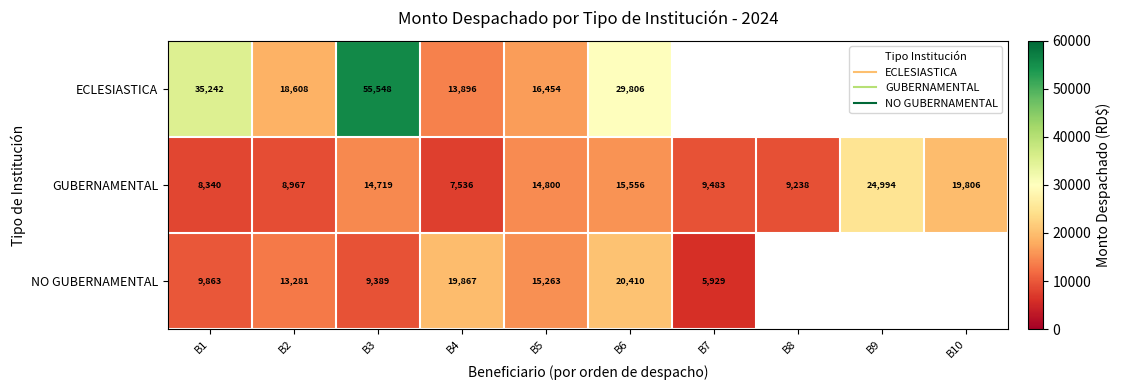

Count the number of data series in this chart.

3